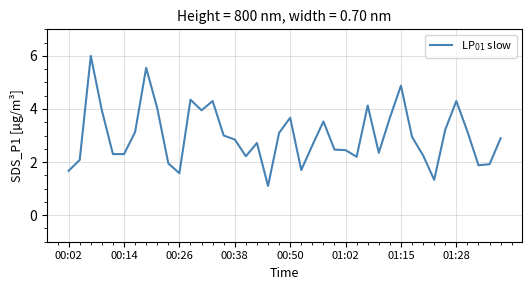

What is the smallest value displayed?

1.1